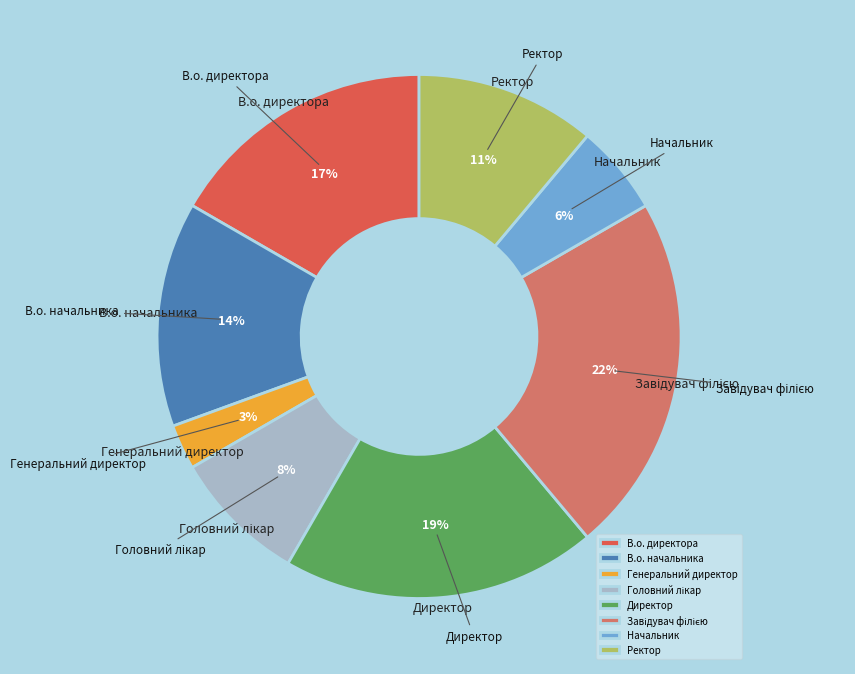

True or false: В.о. начальника accounts for 8% of the total.

False